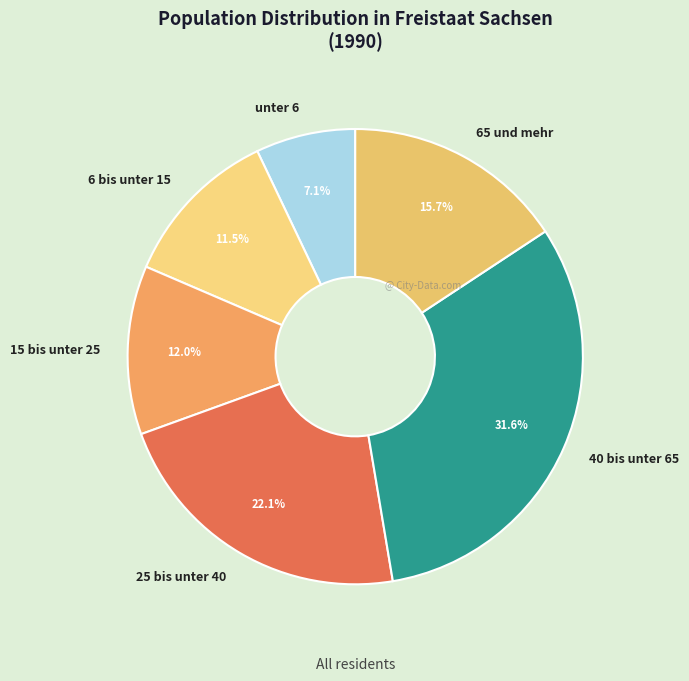

Which category has the biggest portion of the pie?

40 bis unter 65